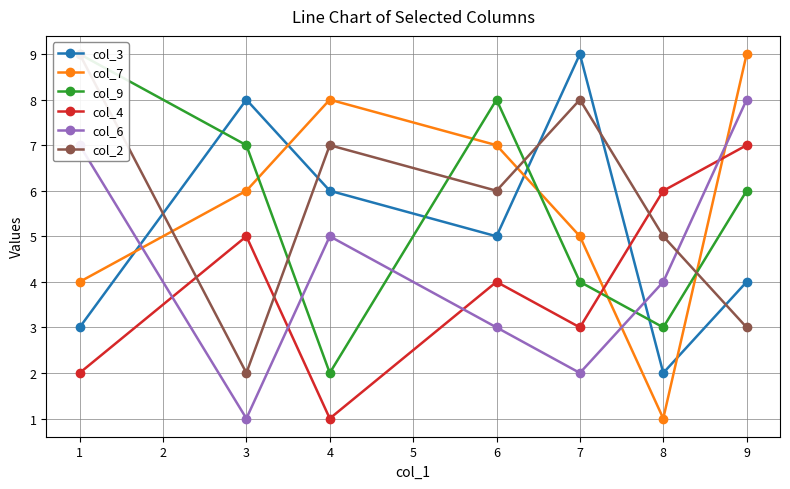

Which series ends up on top after the final intersection of col_9 and col_7?

col_7